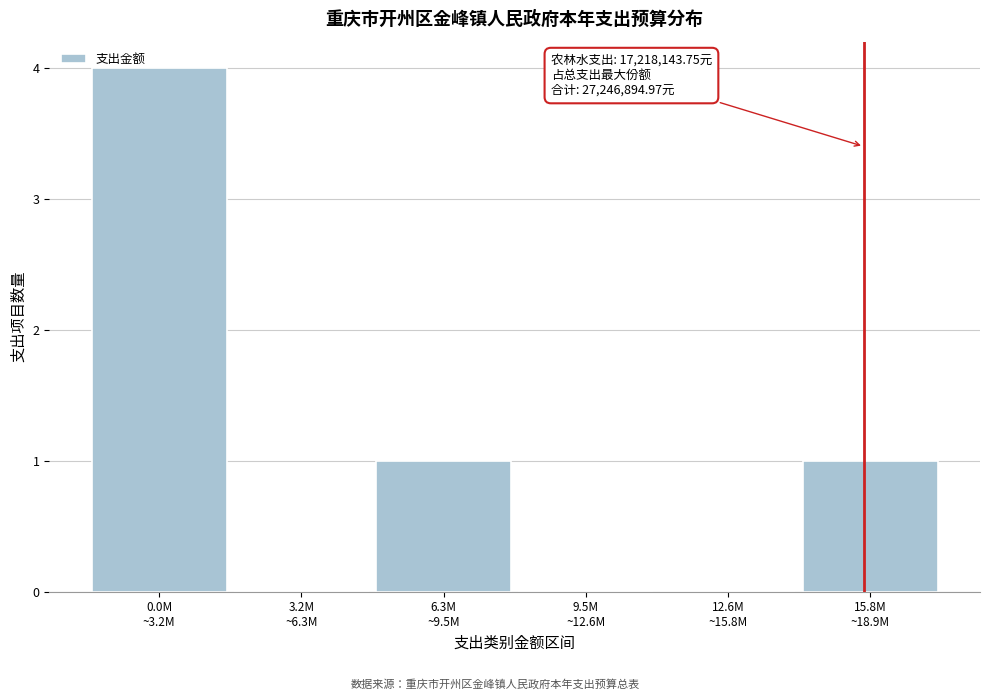

What is the maximum value shown in the chart?

4